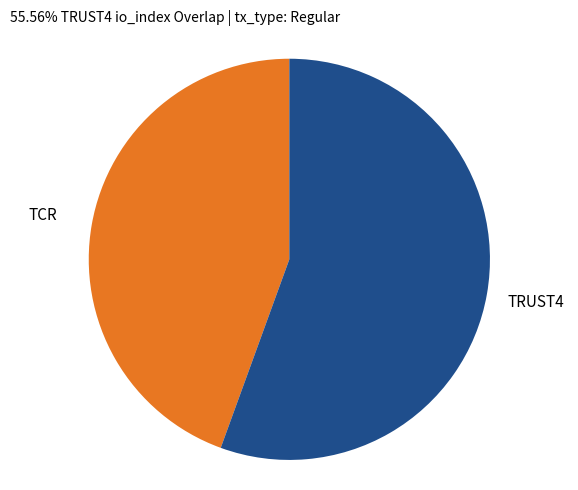

Is there a majority slice in this chart?

Yes